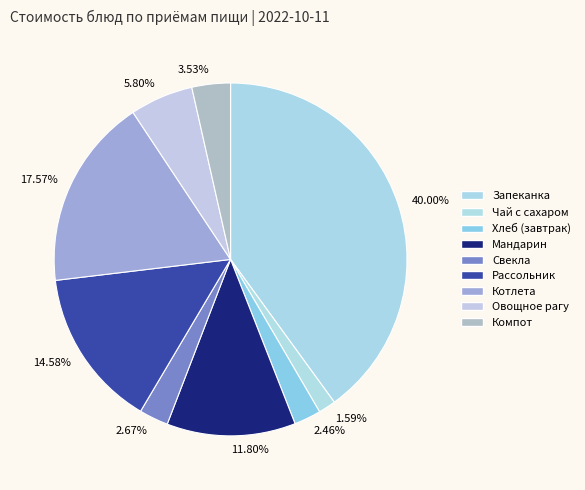

Between 3.53% and 14.58%, which is larger?

14.58%